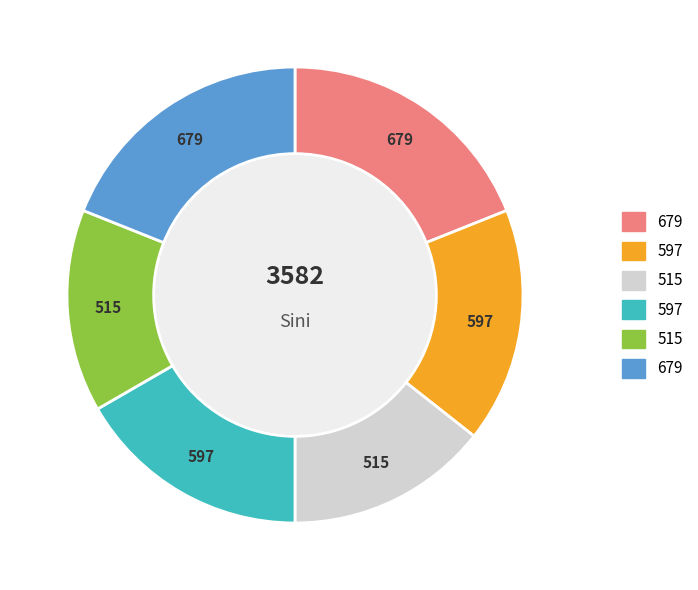

Is there a majority slice in this chart?

No